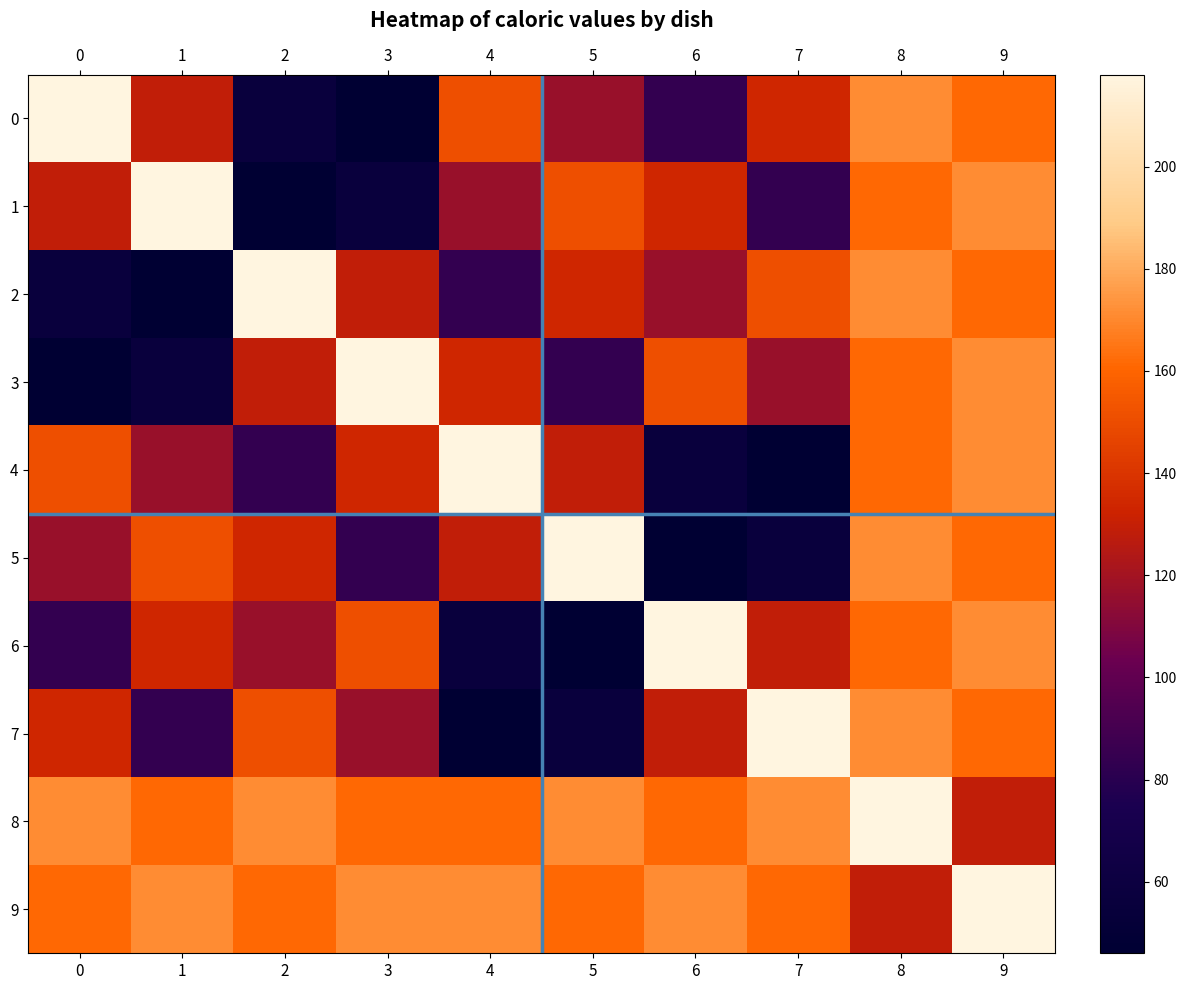

At which category is the sum across all series the highest?

8